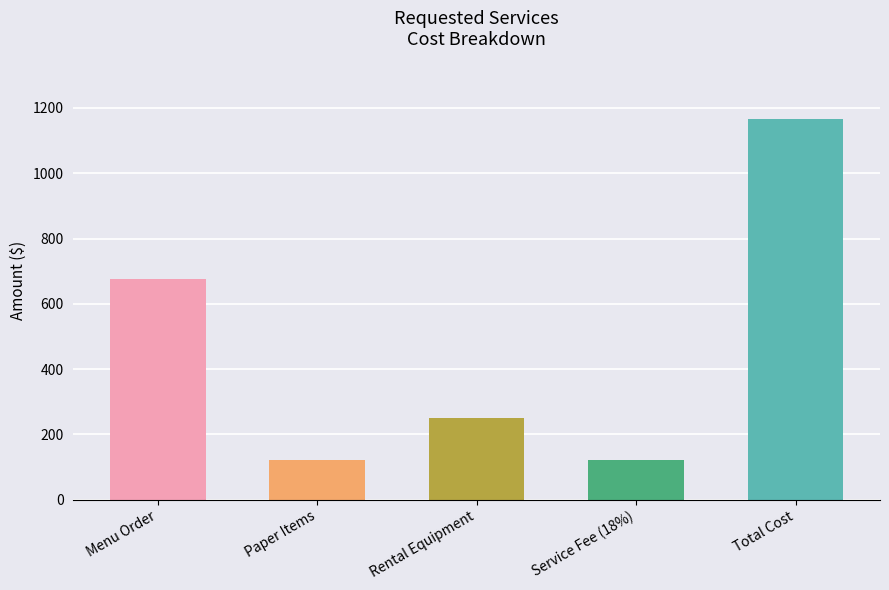

What is the difference between the maximum and minimum values?

1047.4